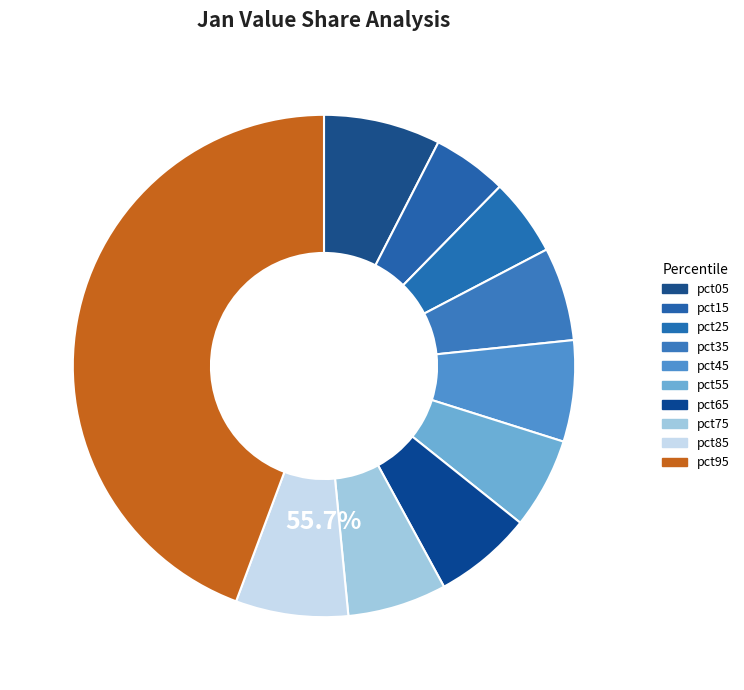

Combined, do pct65 and pct05 account for over 50%?

No